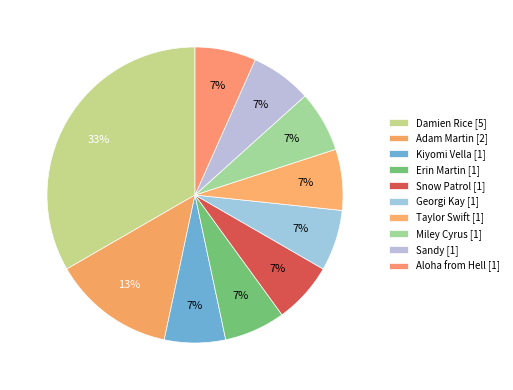

Which category has the biggest portion of the pie?

Damien Rice